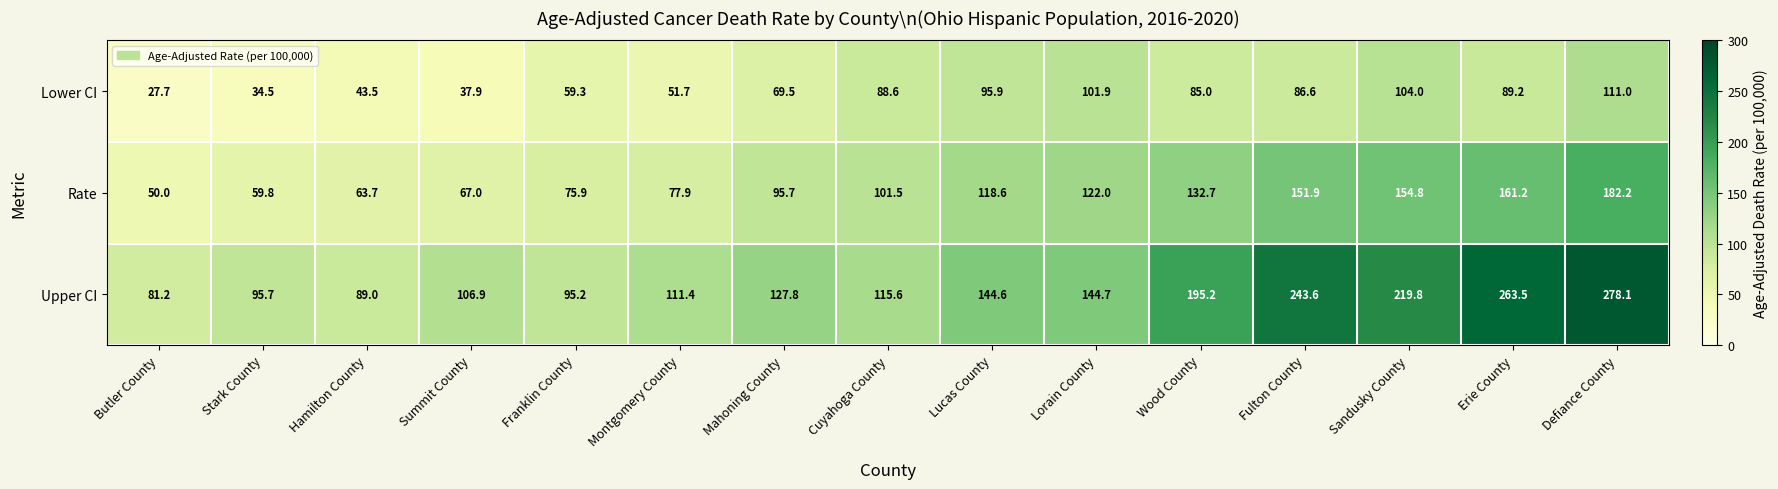

What is the greatest value displayed?

278.1